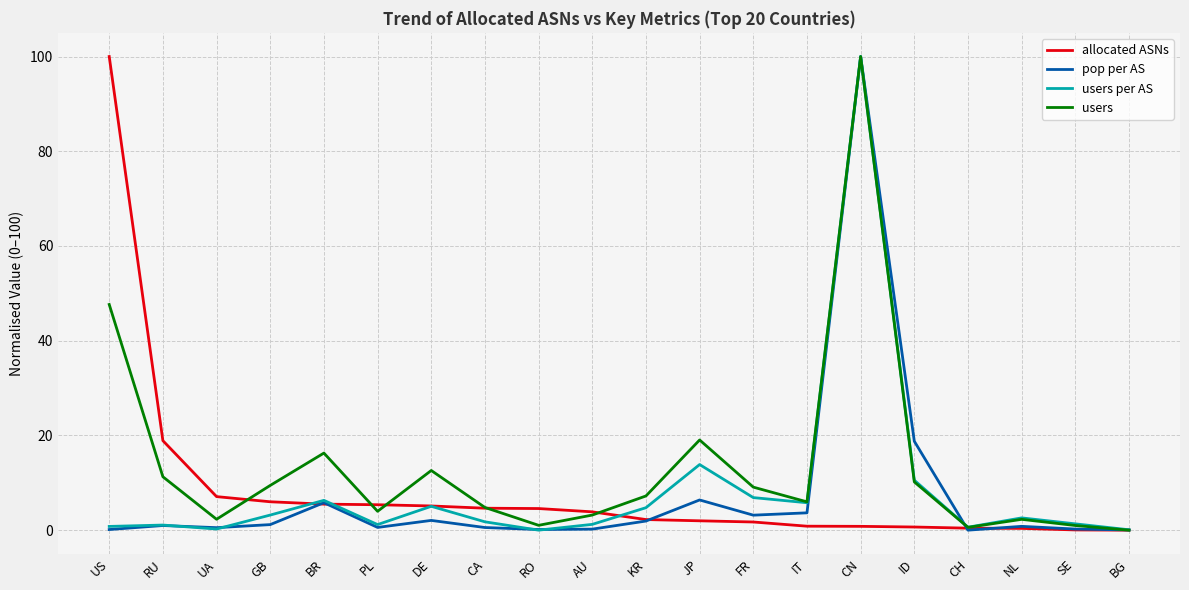

Which series changed the most between KR and JP?

users